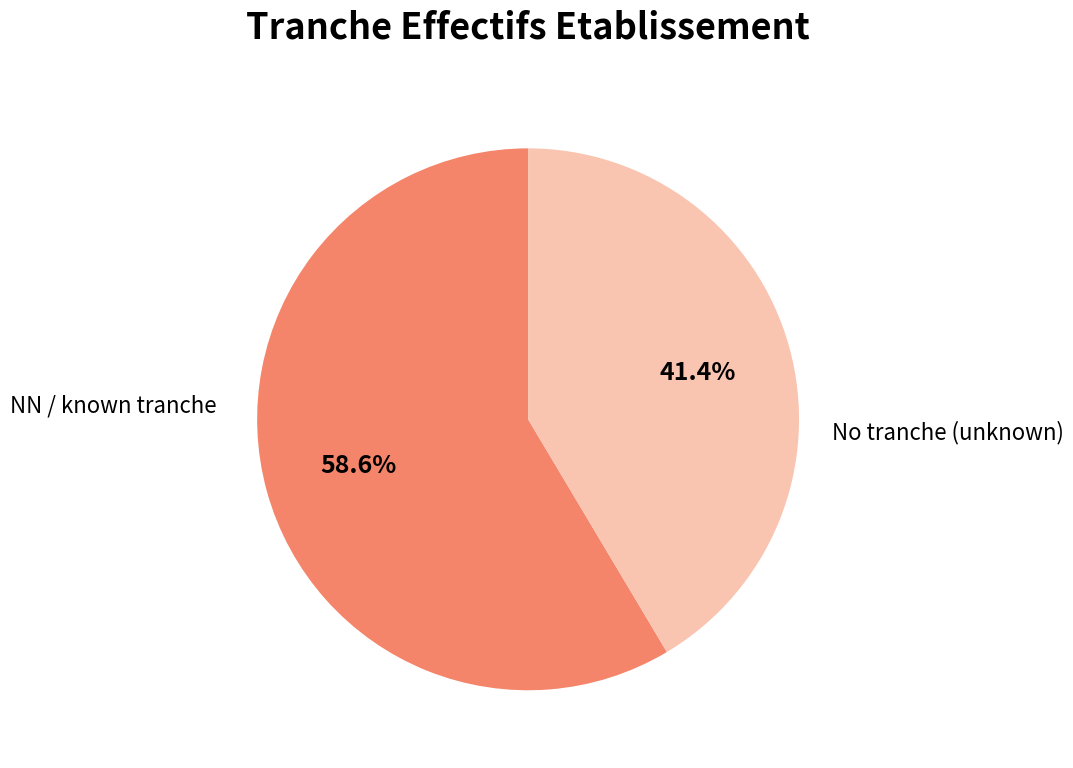

Which has a higher value, No tranche (unknown) or NN / known tranche?

NN / known tranche